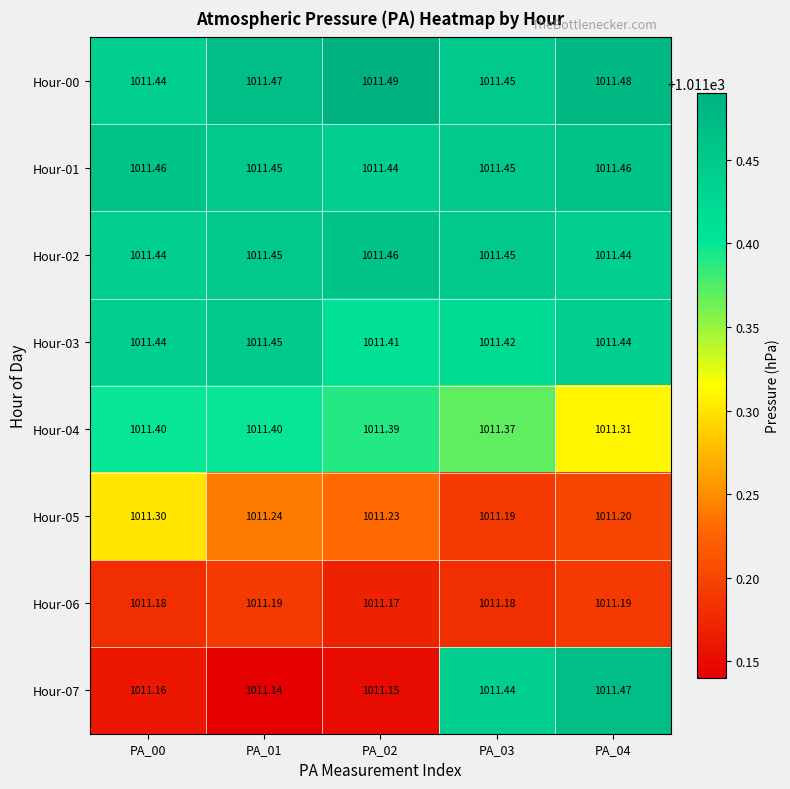

Which label corresponds to the smallest value in the chart?

PA_01